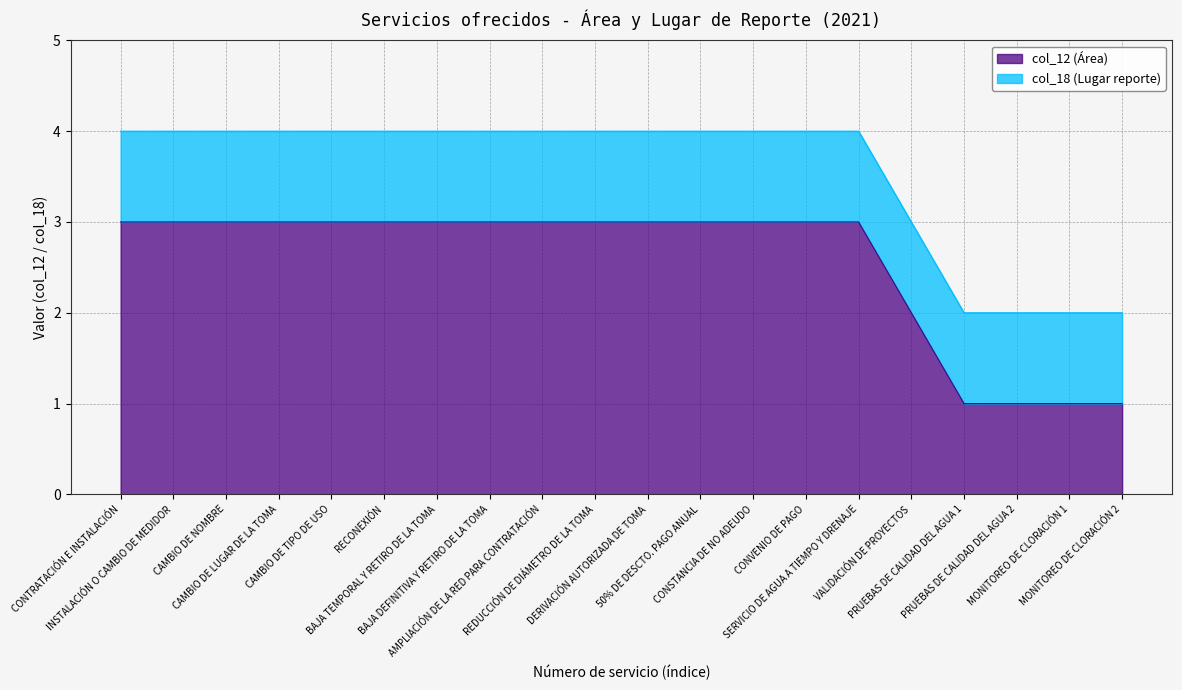

The chart shows a value of 3 at CAMBIO DE NOMBRE. True or false?

True